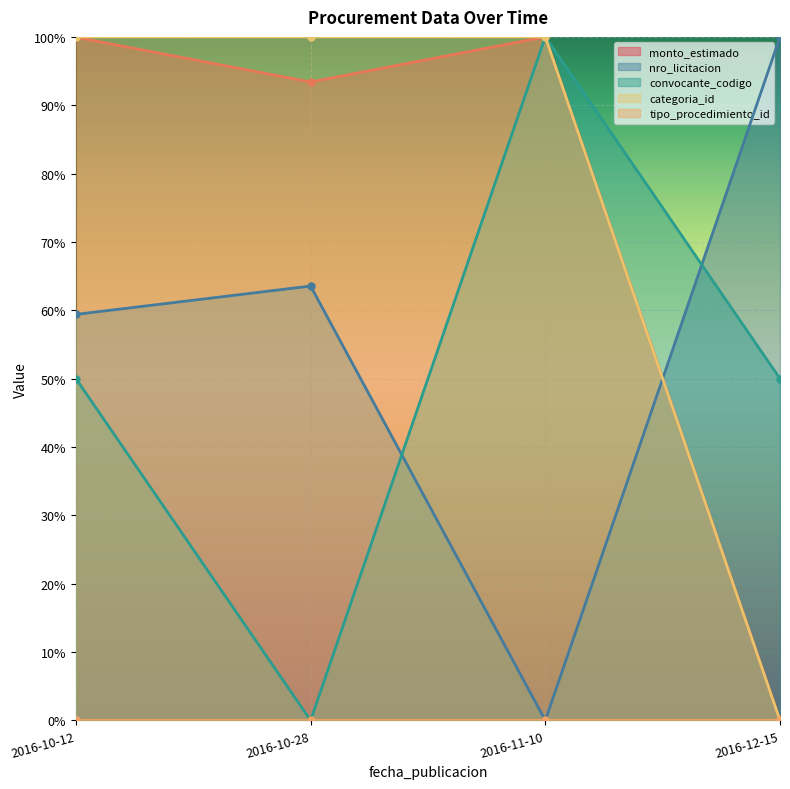

True or false: nro_licitacion and monto_estimado cross at least once.

True